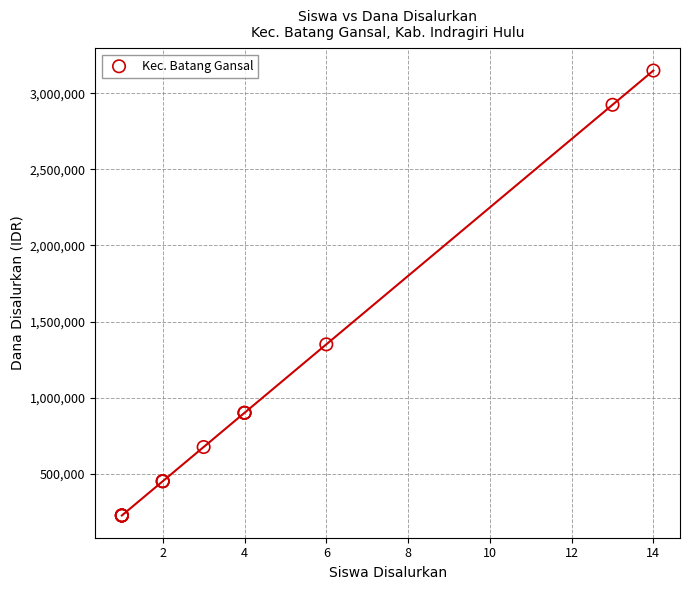

What Y value in the scatter plot is closest to 1687500?

1350000